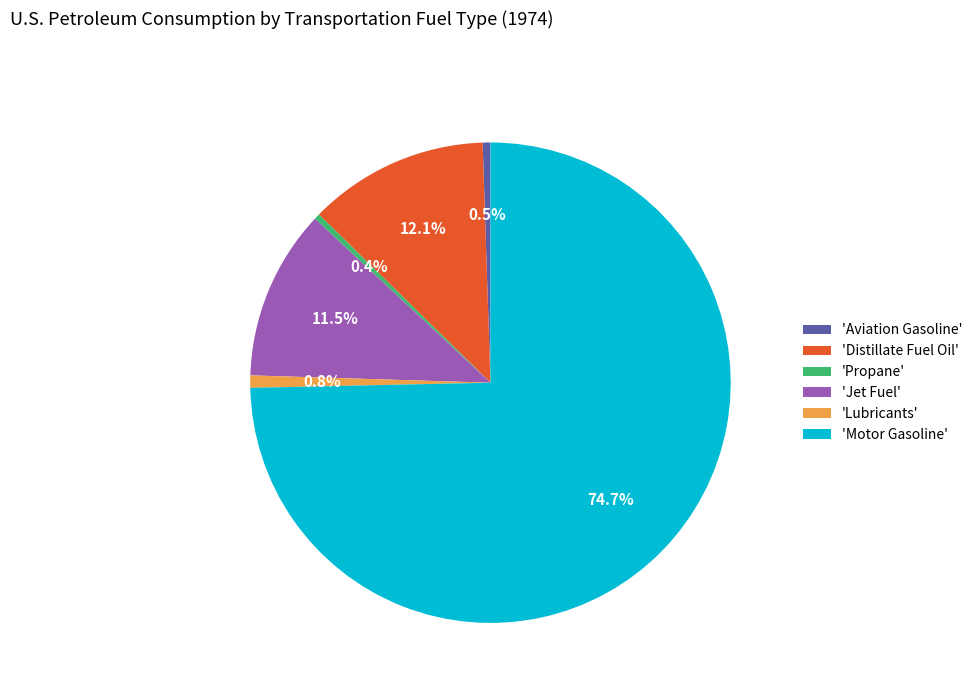

Which category accounts for the majority?

'Motor Gasoline'